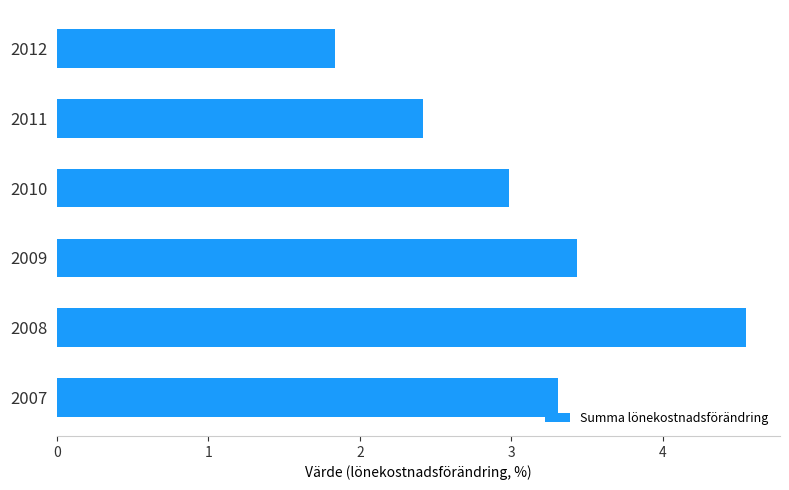

How many bars are there in total?

6